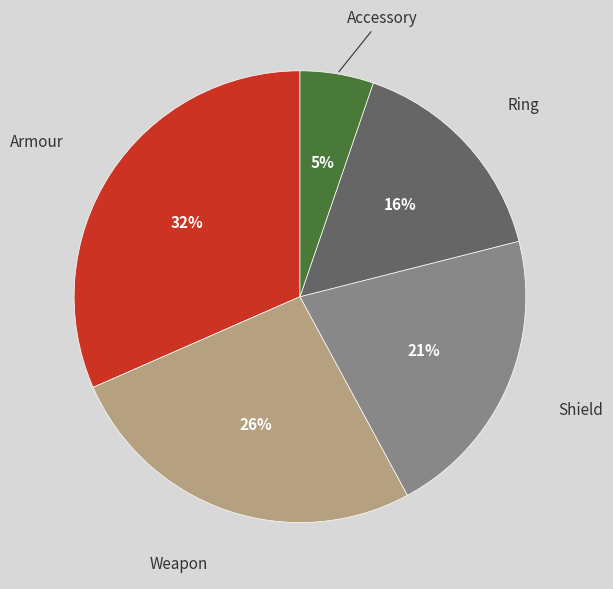

Is it true that Armour is 32% of the pie?

True